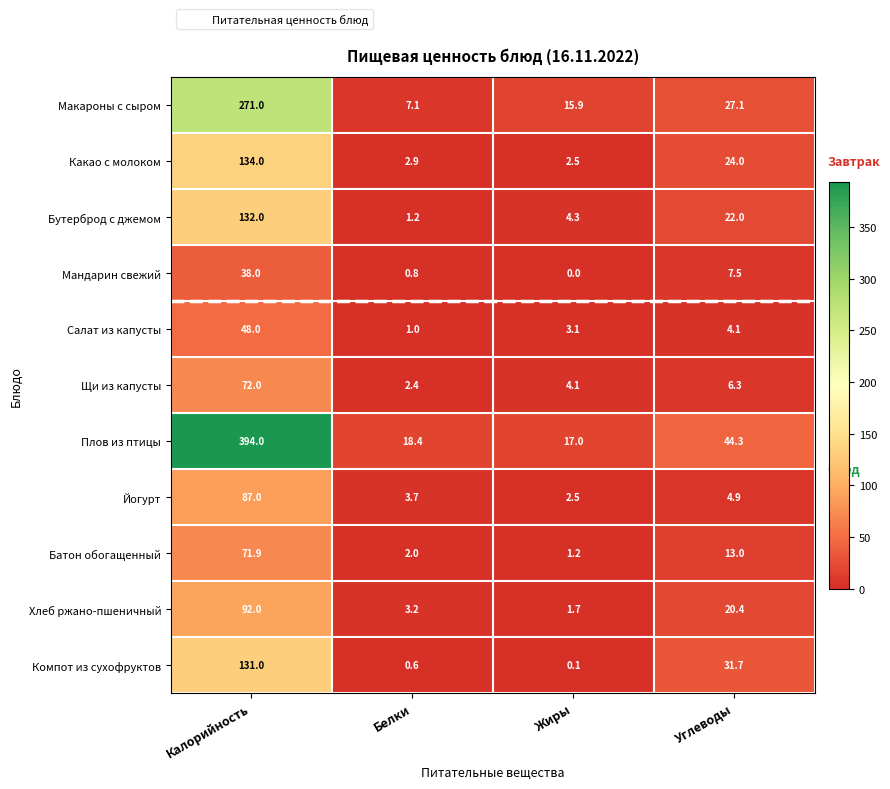

The value of Плов из птицы at Калорийность is 394.0. True or false?

True